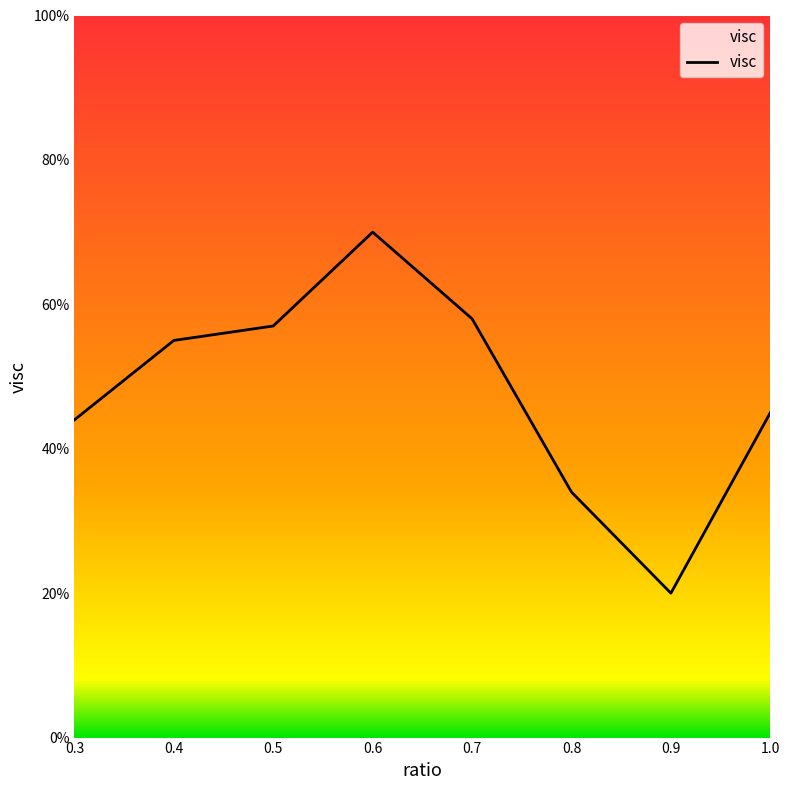

Which has a higher value, 0.5 or 1.0?

0.5